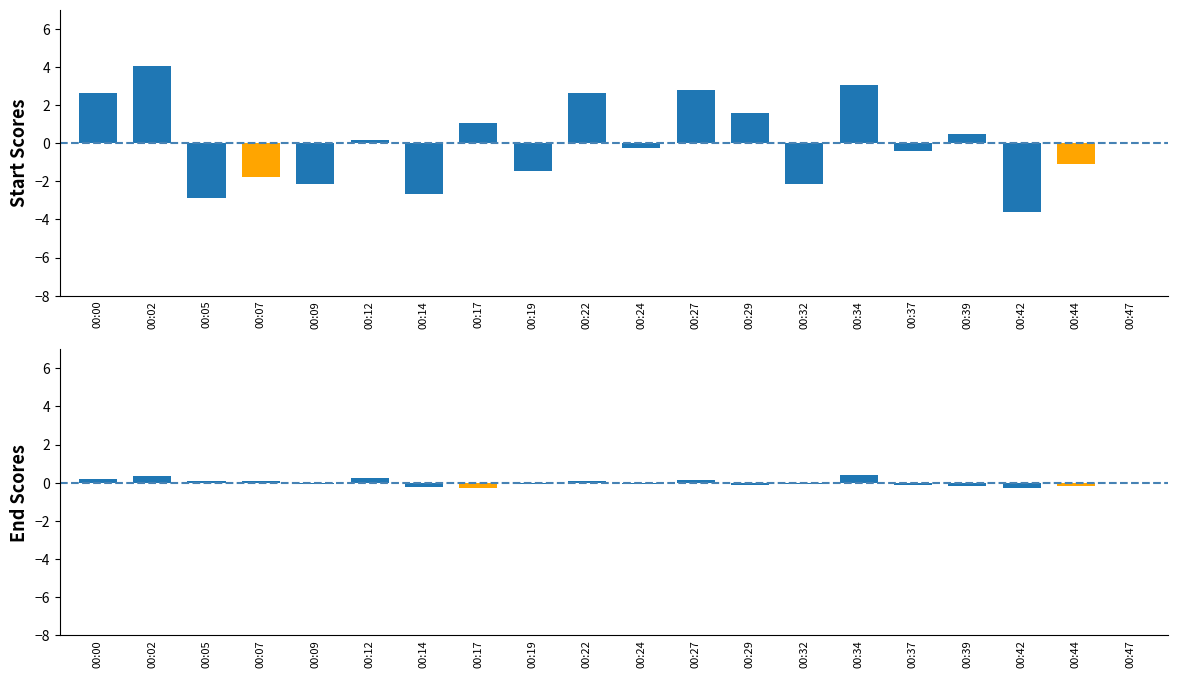

What is the difference between the maximum and minimum values in the SDS_P1 series?

7.6